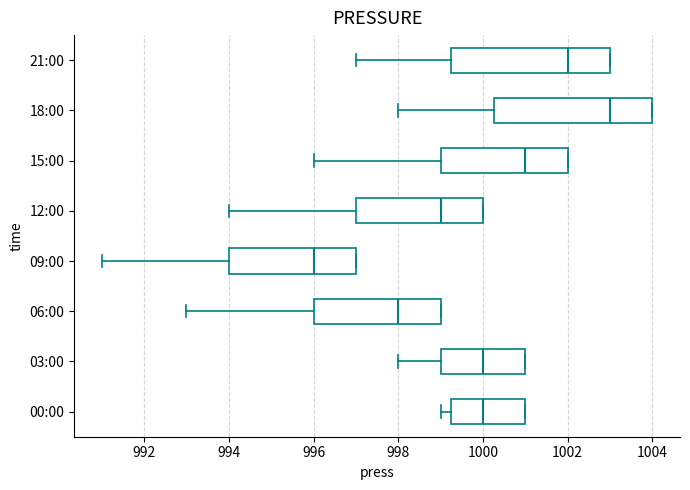

Which box's median line is the furthest to the left?

09:00